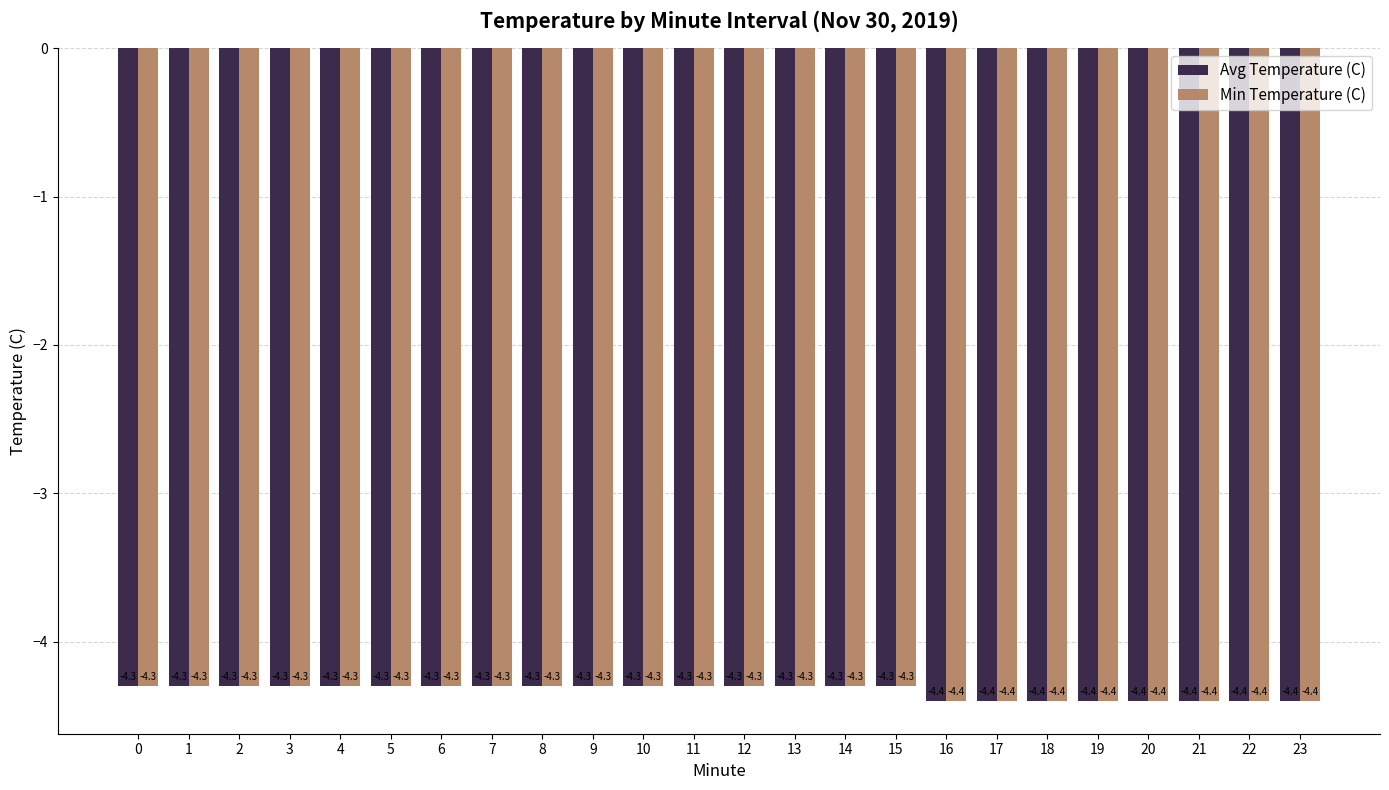

What are all the series names shown in the legend?

Avg Temperature (C), Min Temperature (C)